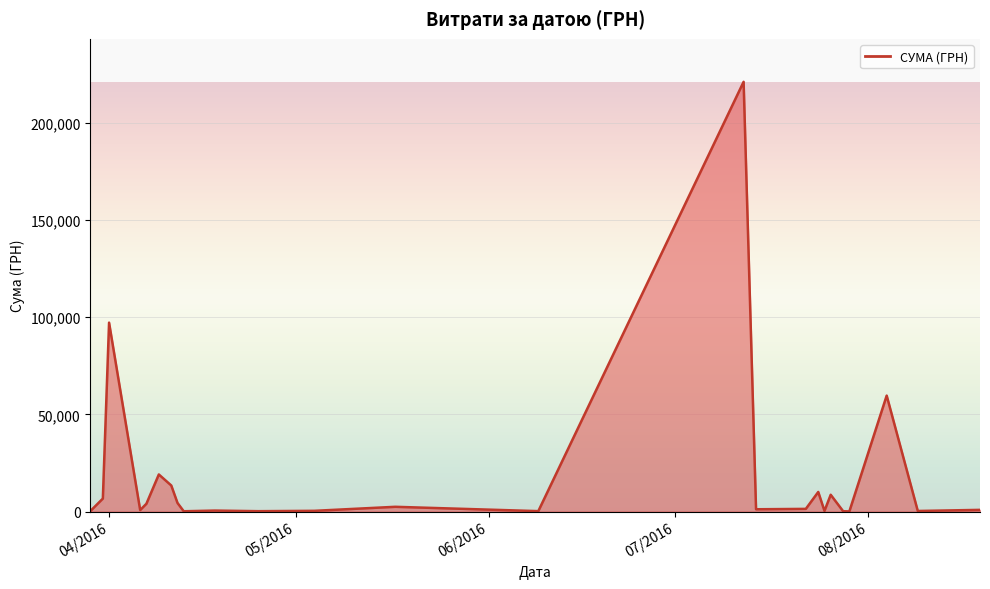

What is the greatest value displayed?

221138.5